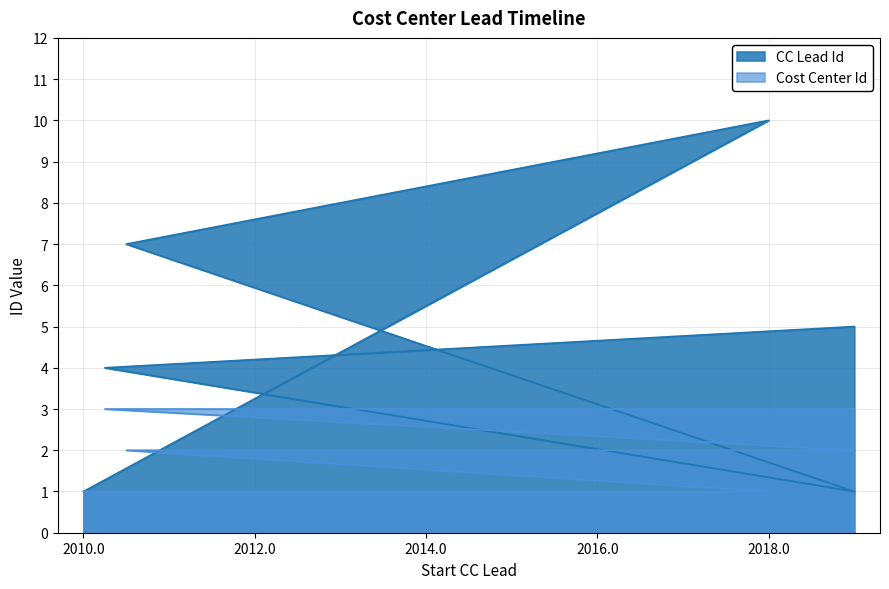

What value does the CC Lead Id series have at 01.01.2019?

1